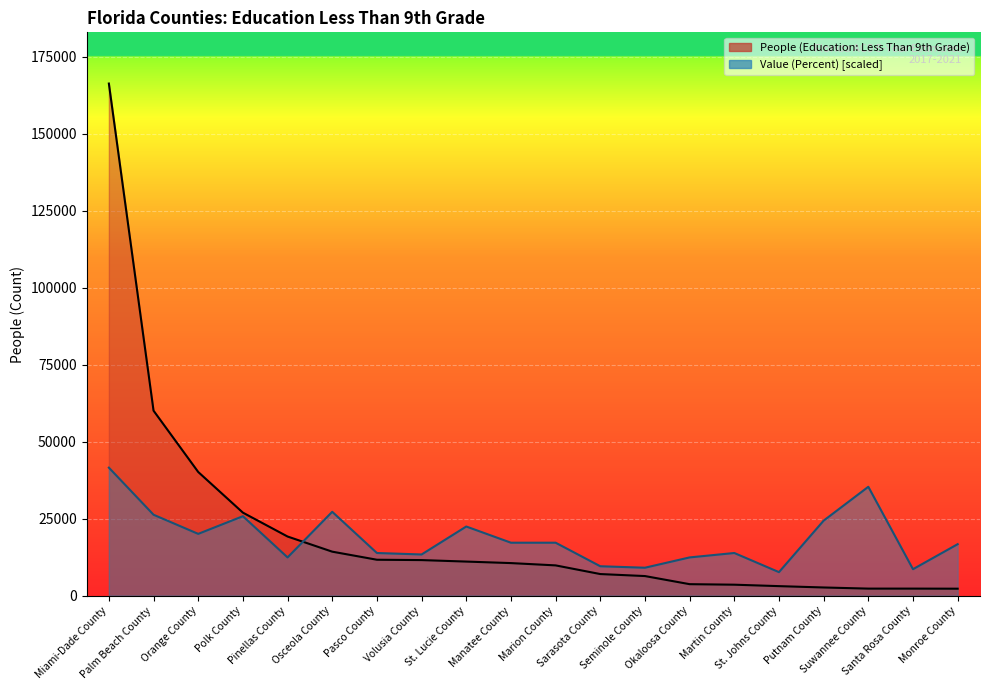

What is the value of the People (Education: Less Than 9th Grade) point at the 17th from the left?

2663.0